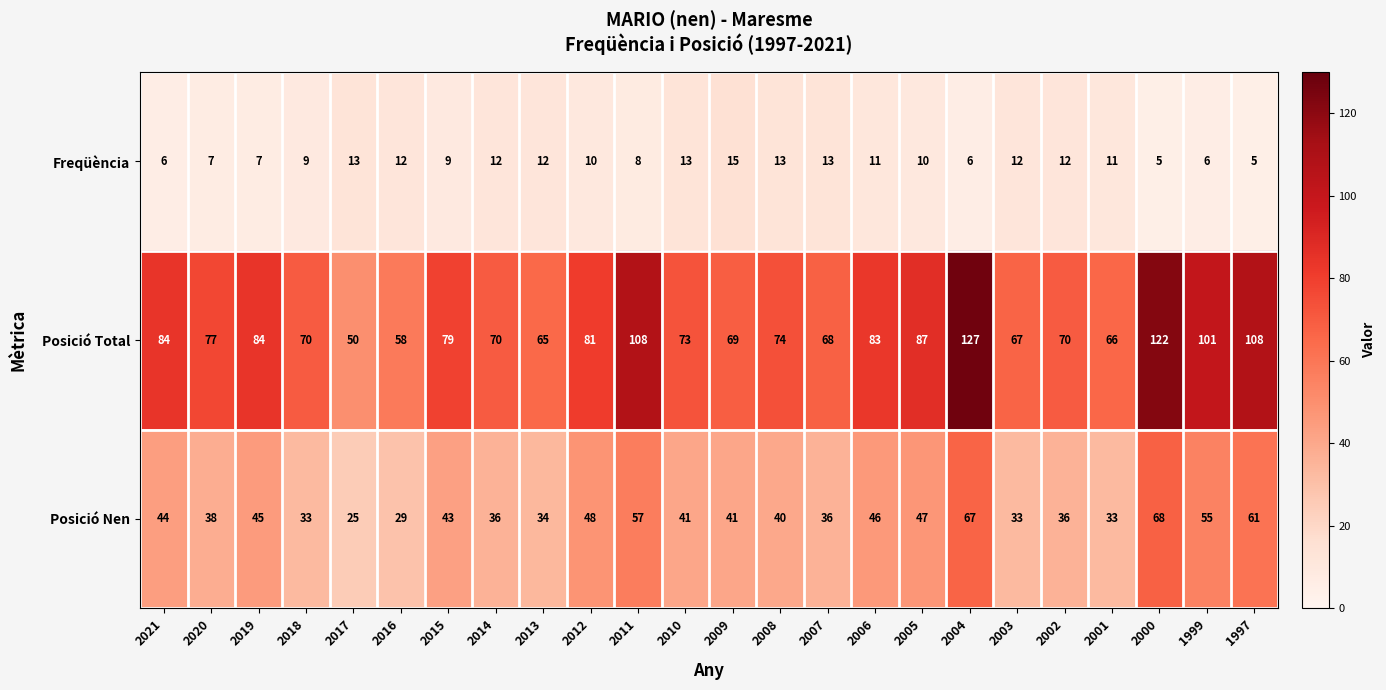

What is the lowest value of the Posició Nen series?

25